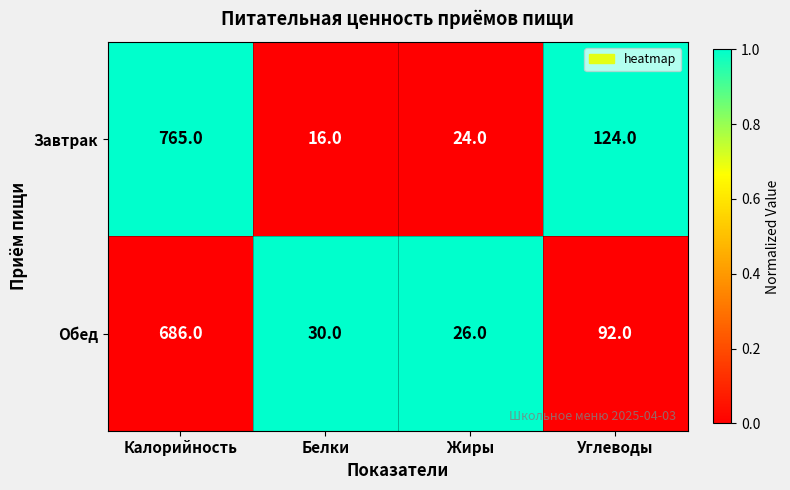

What is the difference between the Завтрак values at Углеводы and Жиры?

100